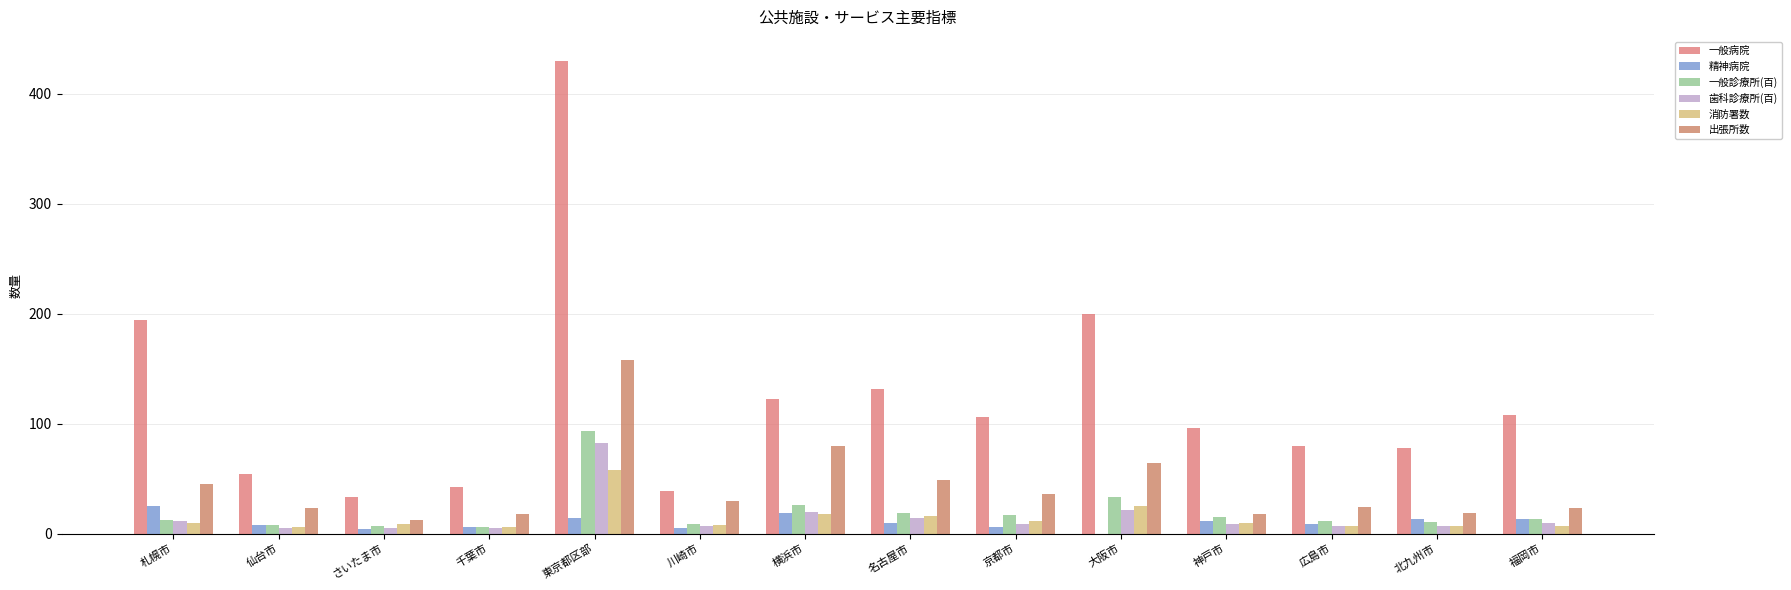

Does the chart contain stacked bars?

No